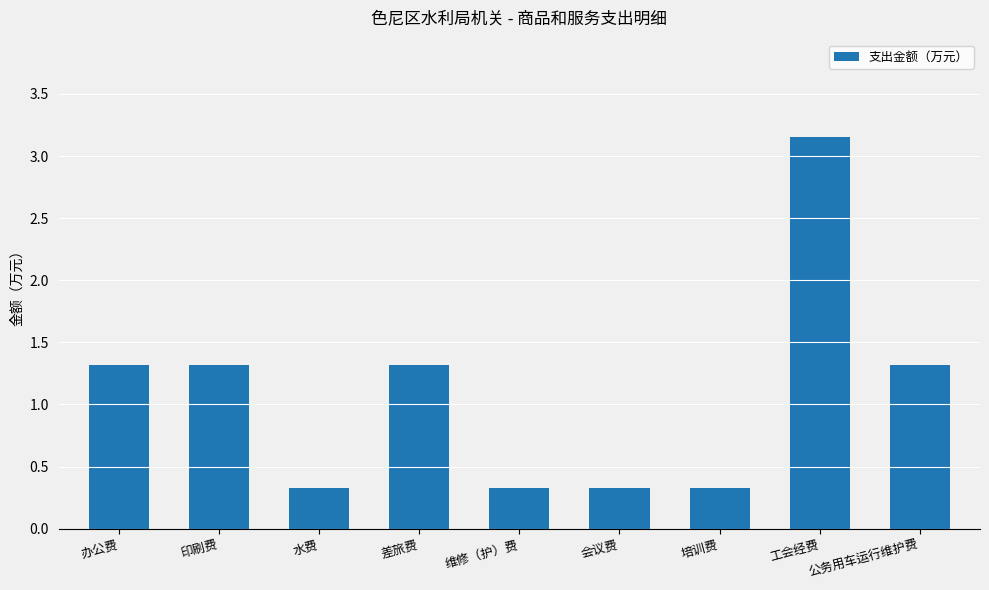

Are the bars horizontal?

No